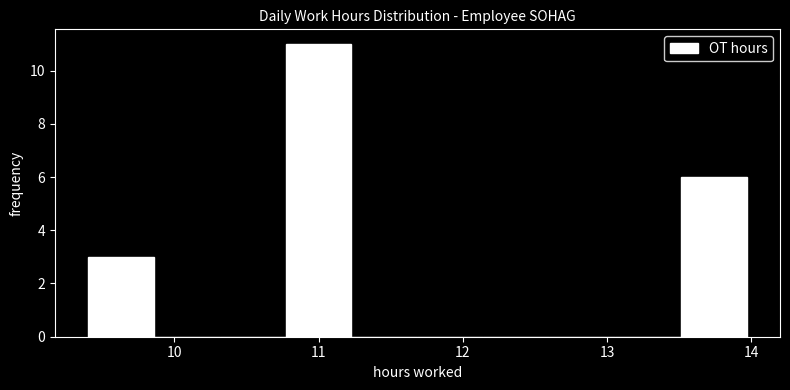

What is the height of the bar covering 13.5 to 14.0 on the x-axis? Neither the bar edges nor the heights are printed on the chart, so give them approximately, as read against the axes.

6